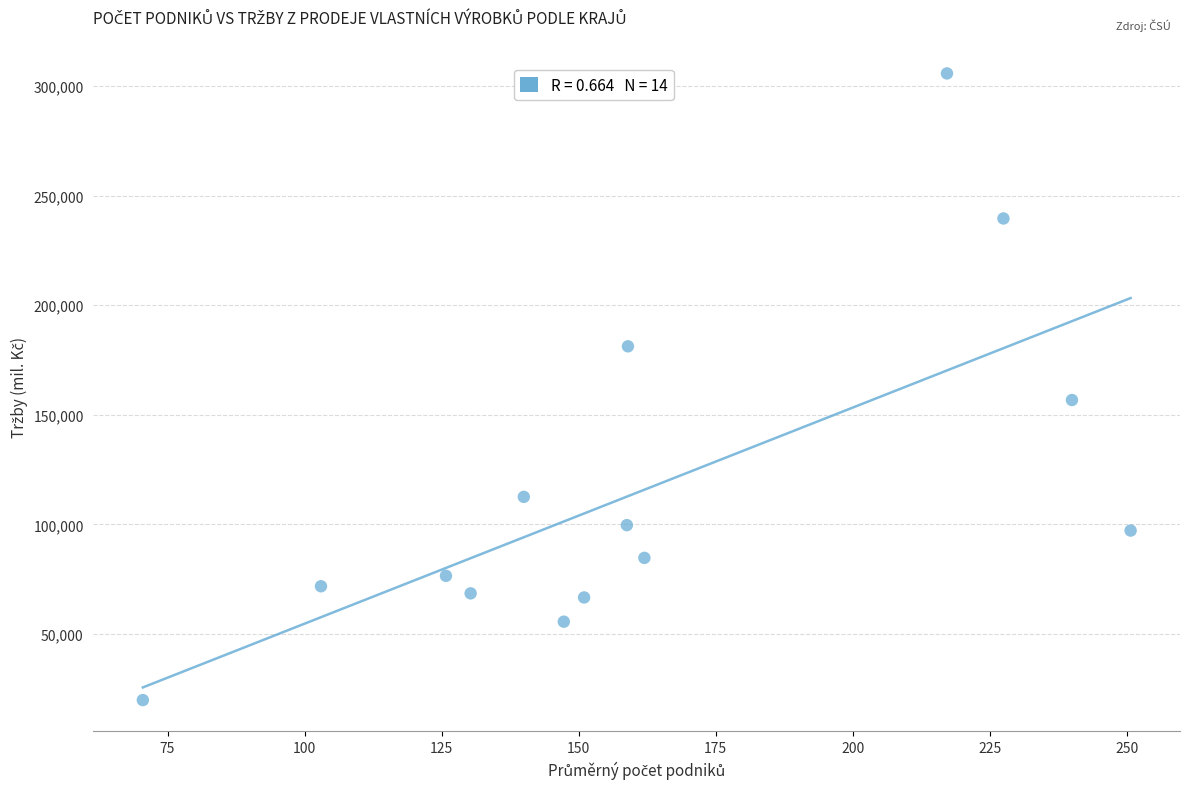

What Y value in the scatter plot is closest to 162806?

156749.2